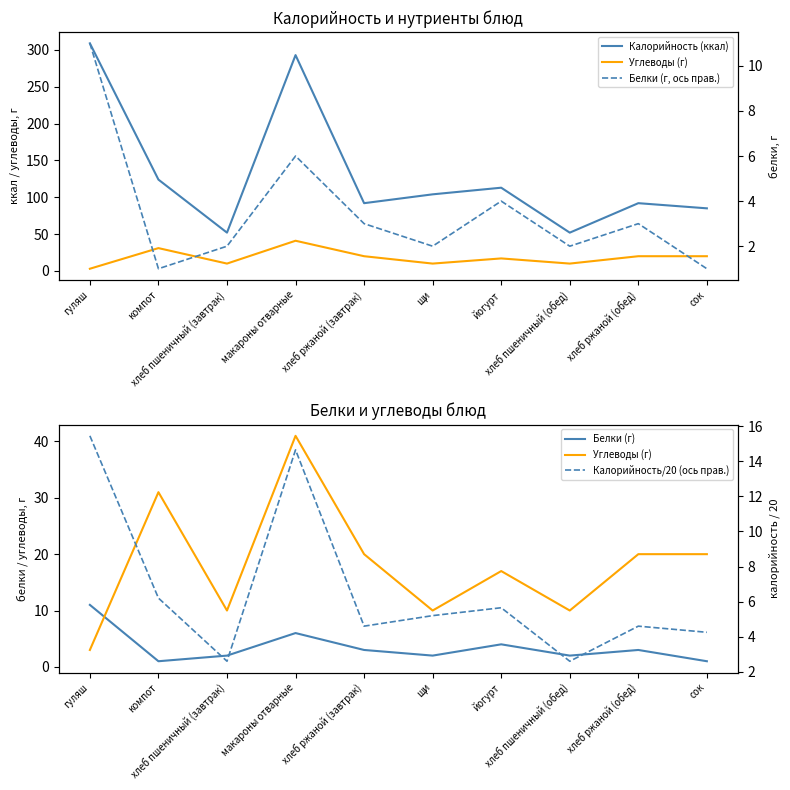

How many interior local peaks does the Углеводы (г) series have?

3